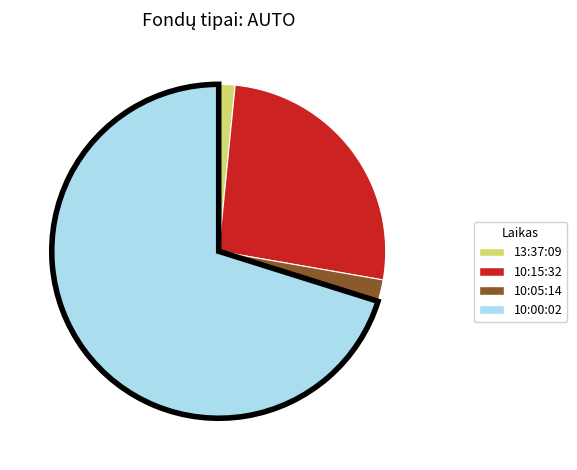

Is the sum of 10:05:14 and 13:37:09 greater than half?

No